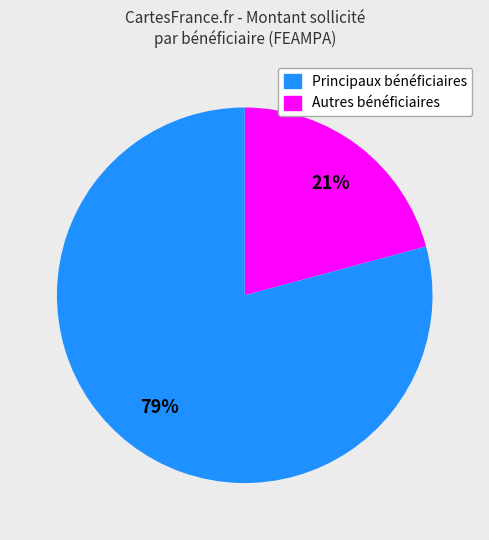

To the nearest percent, what is the difference between the largest and smallest slice percentages?

58%